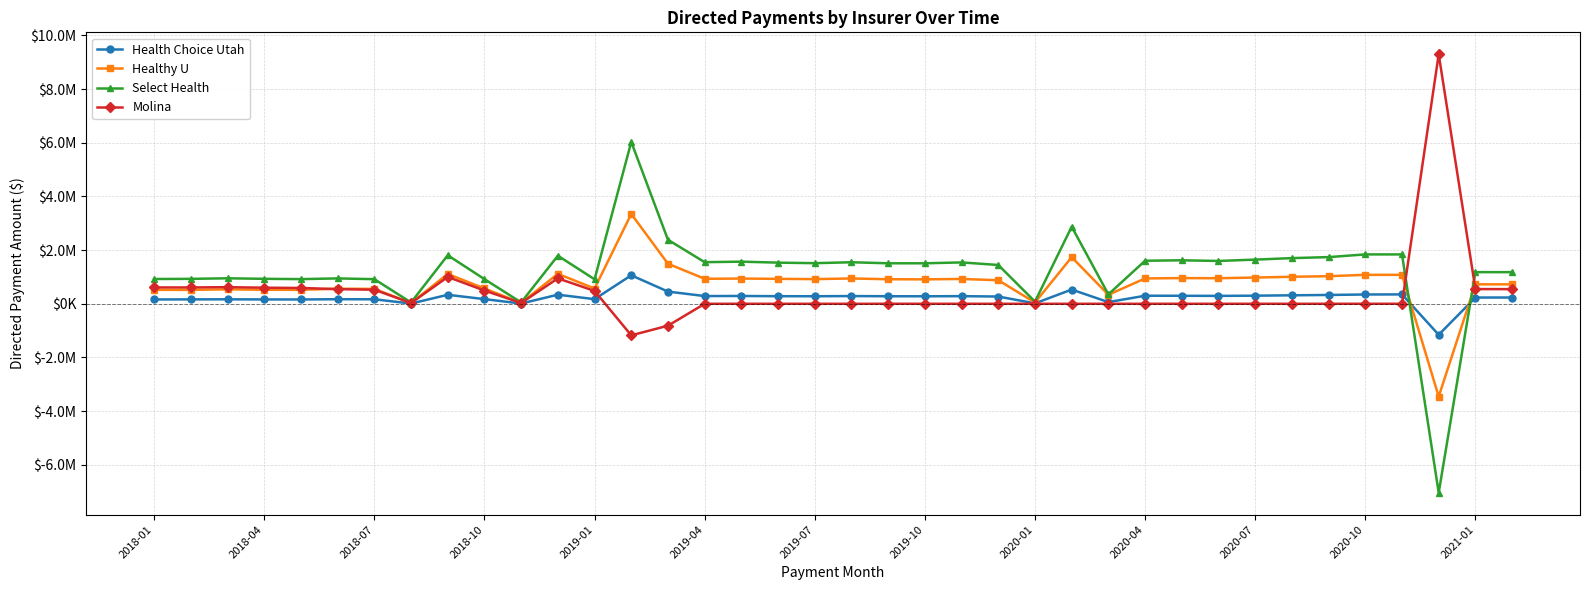

Is this an area chart (filled region under the line)?

No